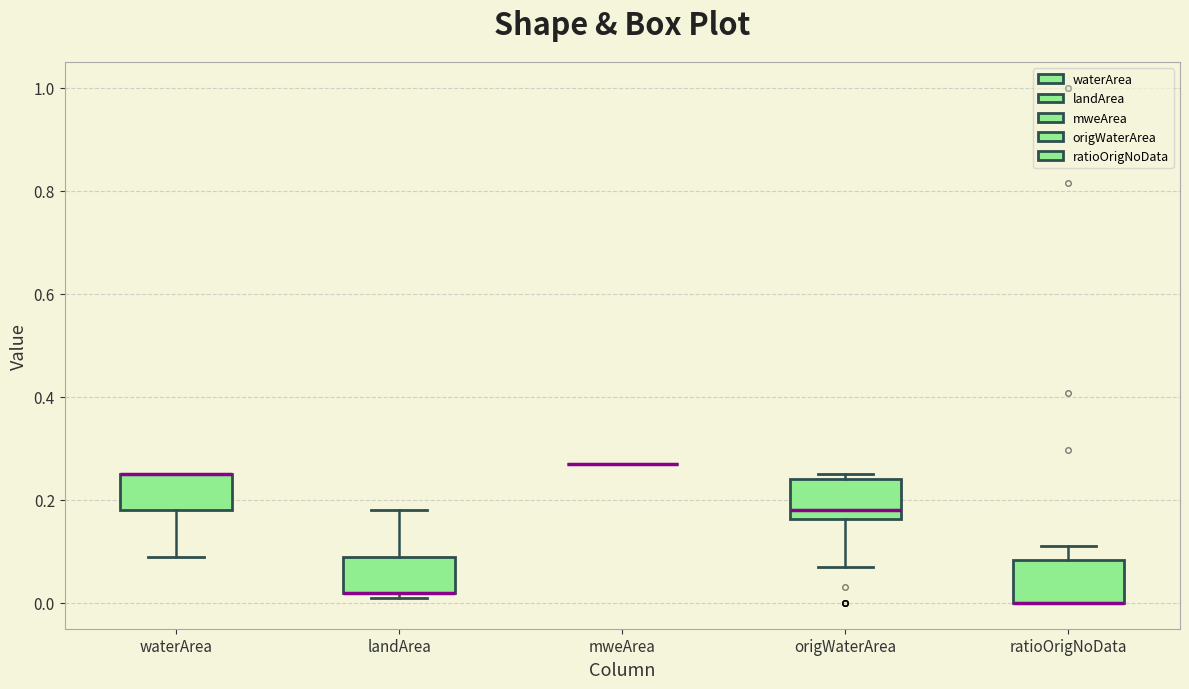

Reading left to right, read every box against the y-axis: the position of its median line, the range the box covers, and the ends of its whiskers. The values are not printed on the chart, so give them approximately, as read against the axis.

waterArea: median 0.26 (drawn on the box's upper edge), box 0.18 to 0.26, whiskers 0.10 to 0.26
landArea: median 0.02 (drawn on the box's lower edge), box 0.02 to 0.10, whiskers 0.02 (just below the box's lower edge) to 0.18
mweArea: box collapsed to a line at 0.28, whiskers 0.28 to 0.28
origWaterArea: median 0.18, box 0.16 to 0.24, whiskers 0.08 to 0.26
ratioOrigNoData: median 0.00 (drawn on the box's lower edge), box 0.00 to 0.08, whiskers 0.00 to 0.12